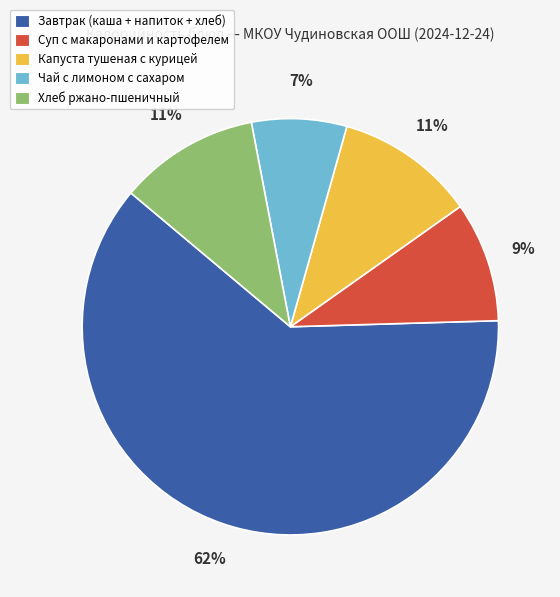

To the nearest percent, what is the average slice percentage?

20%